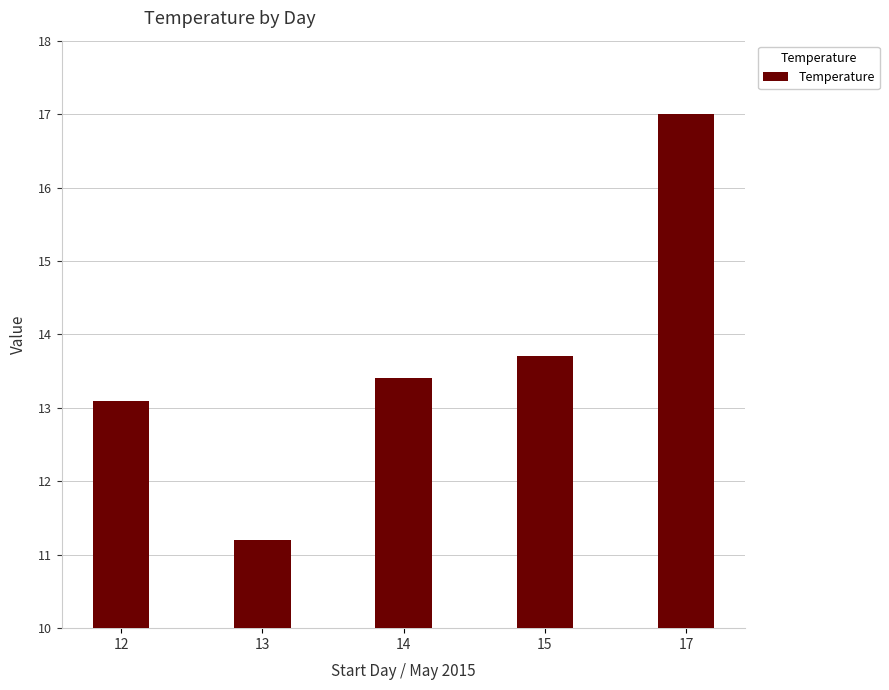

The chart shows a value of 21.3 at 12. True or false?

False